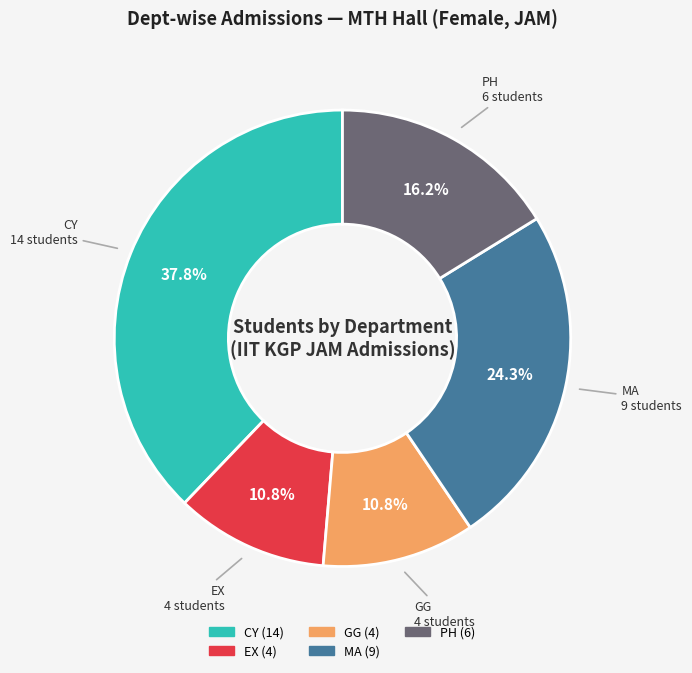

What is the ratio of the value at EX to the value at CY?

0.3